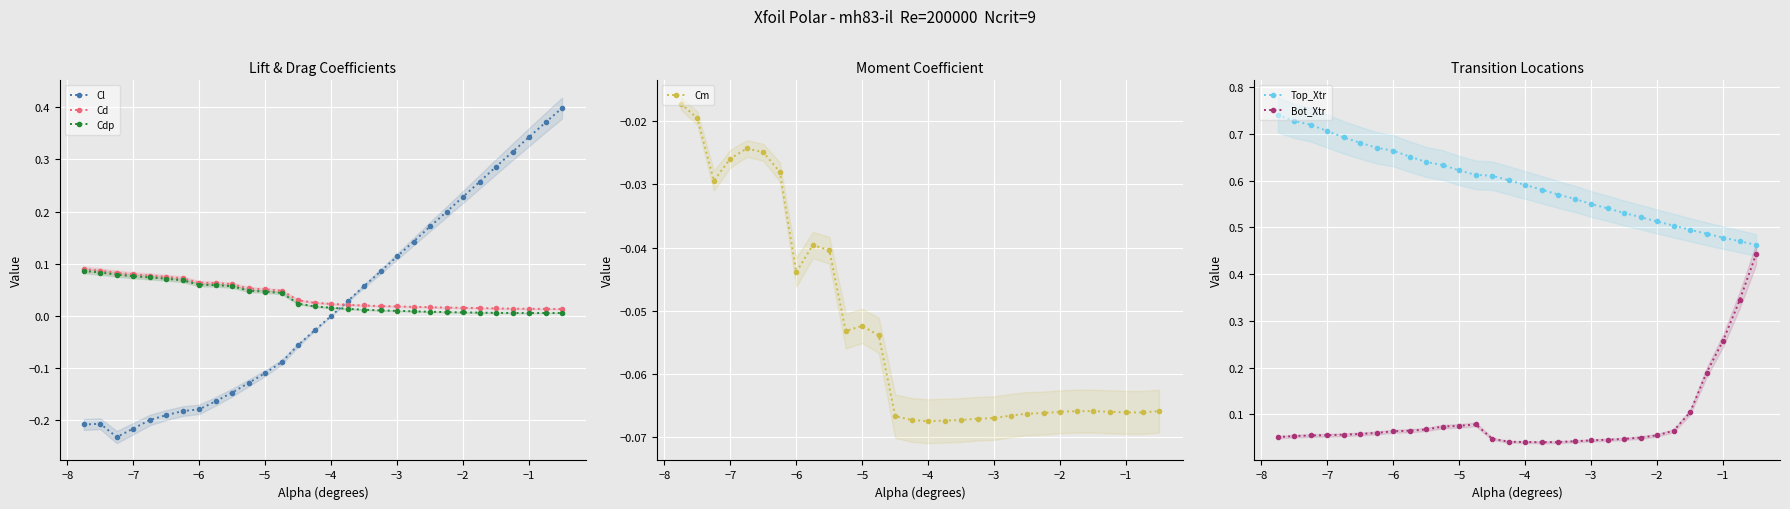

True or false: Top_Xtr and Bot_Xtr intersect in this chart.

False